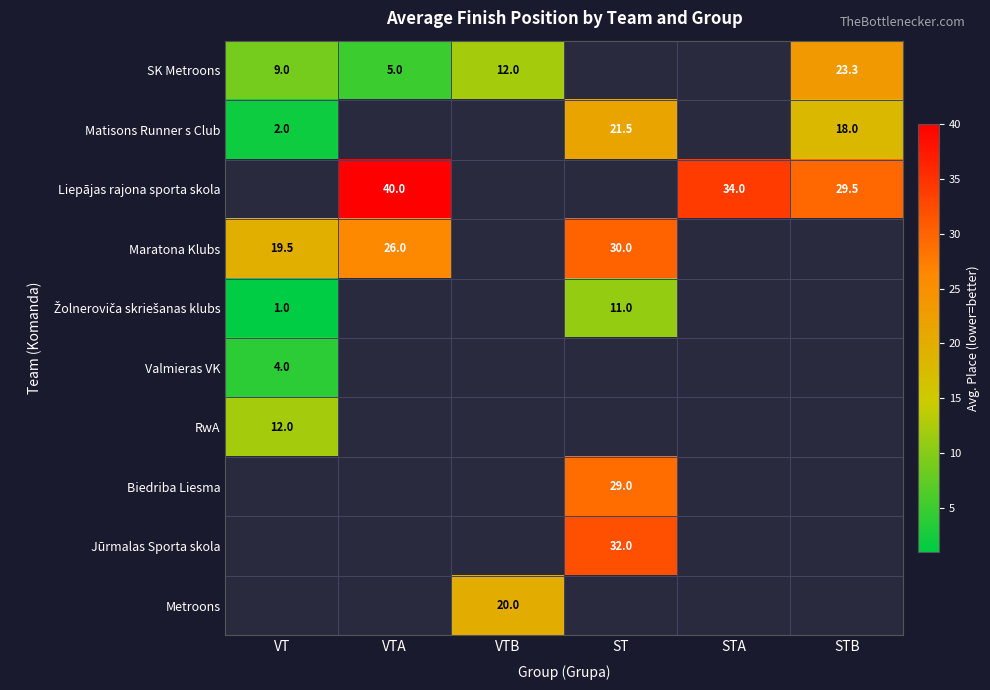

Is it true that Maratona Klubs equals 30.0 at ST?

True